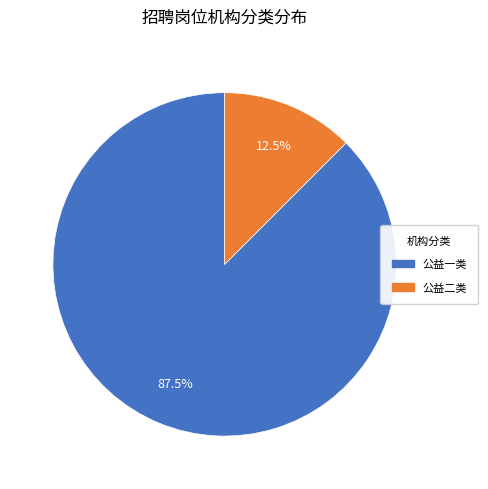

How many segments does this pie chart have?

2